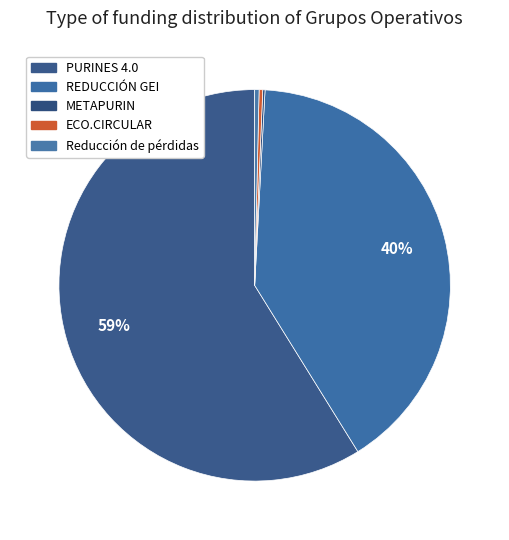

Is the sum of PURINES 4.0 and REDUCCIÓN GEI greater than half?

Yes